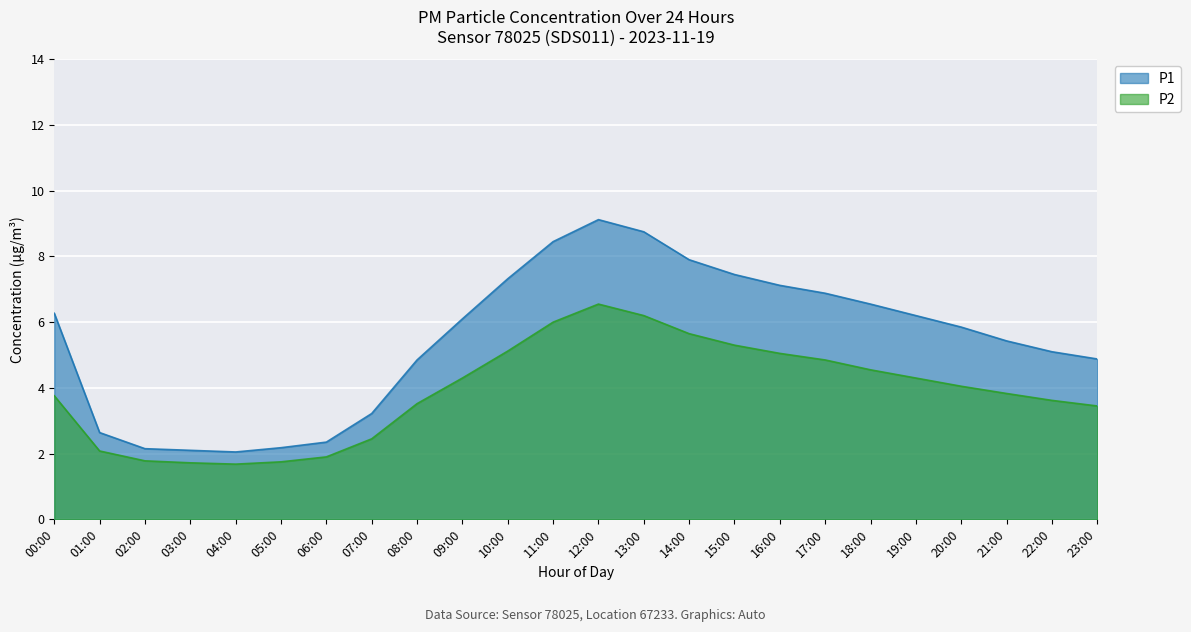

Reading right to left, what are all the values shown in this chart?

P1: 4.9	5.1	5.4	5.8	6.2	6.5	6.9	7.1	7.5	7.9	8.8	9.1	8.4	7.3	6.1	4.8	3.2	2.4	2.2	2.0	2.1	2.1	2.6	6.3
P2: 3.5	3.6	3.8	4.0	4.3	4.5	4.8	5.0	5.3	5.7	6.2	6.5	6.0	5.1	4.3	3.5	2.5	1.9	1.8	1.7	1.7	1.8	2.1	3.8